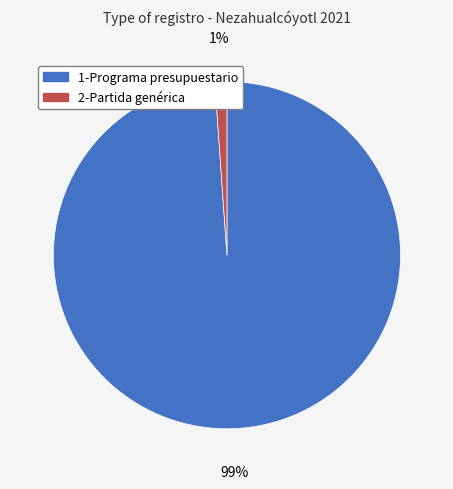

What is the majority slice?

1-Programa presupuestario